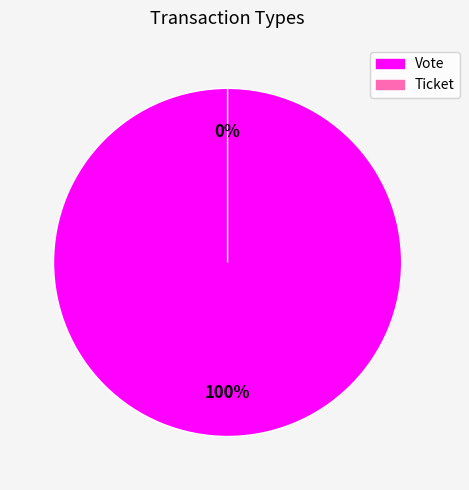

To the nearest percent, what is the combined percentage of Vote and Ticket?

100%